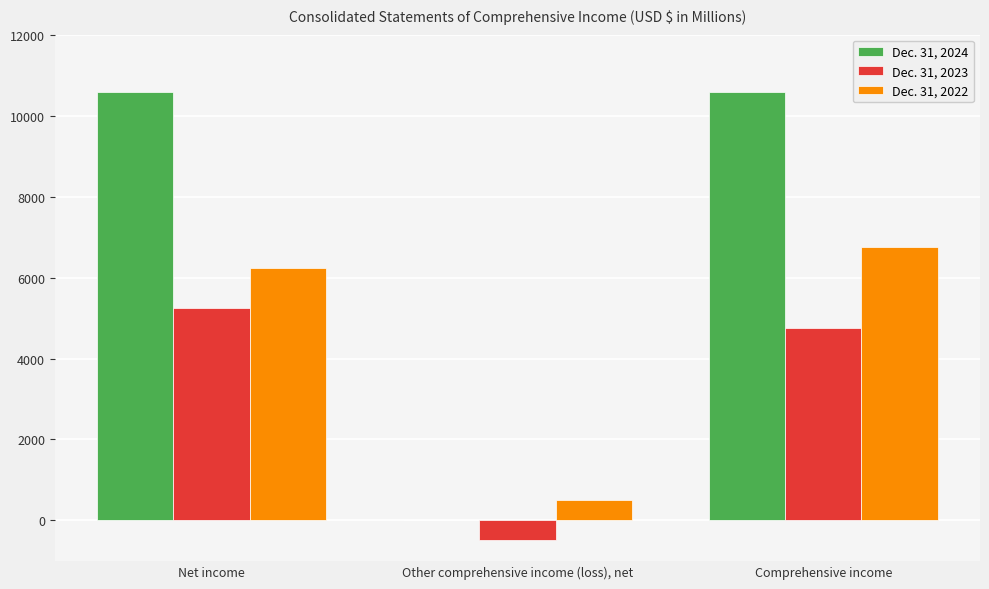

Which series has the largest total across all categories?

Dec. 31, 2024